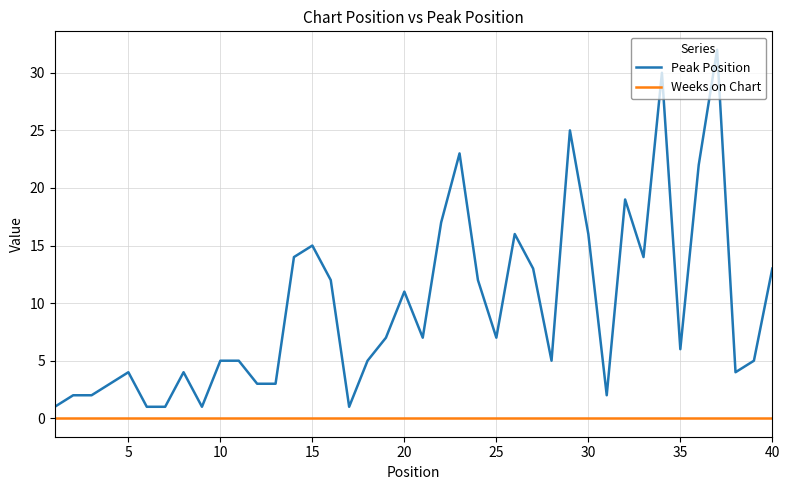

Which series has the largest range (max minus min)?

Peak Position